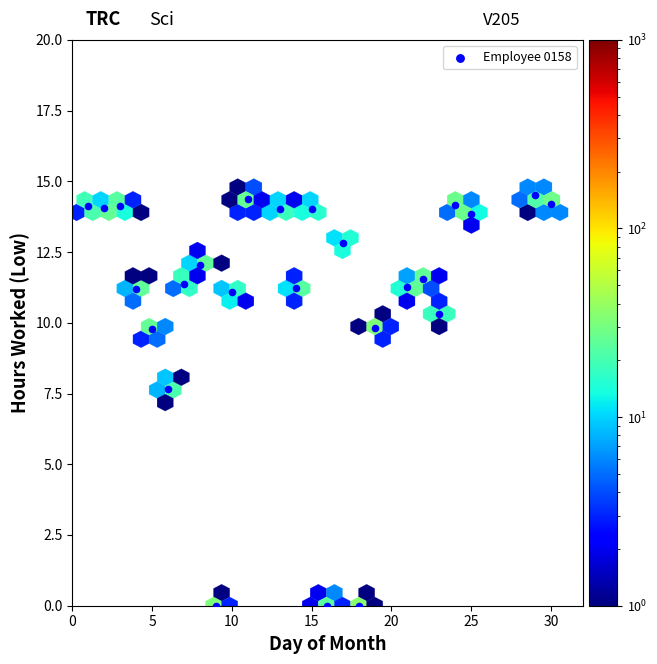

What Y value in the scatter plot is closest to 7?

7.7